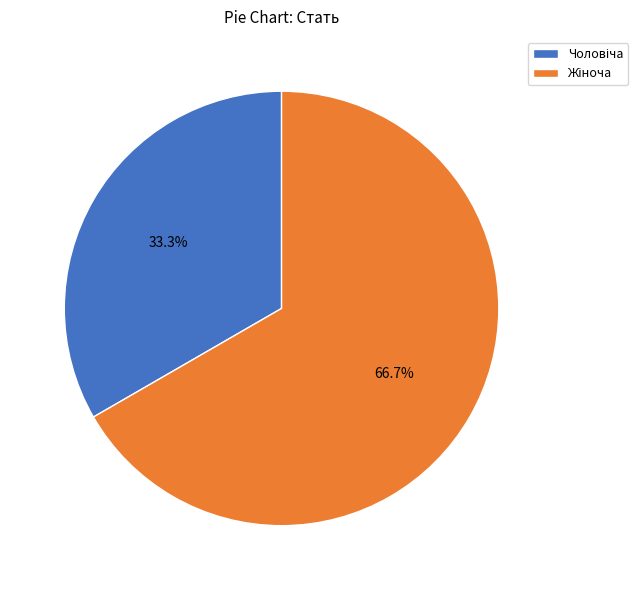

Is there any slice that represents more than half of the pie?

Yes